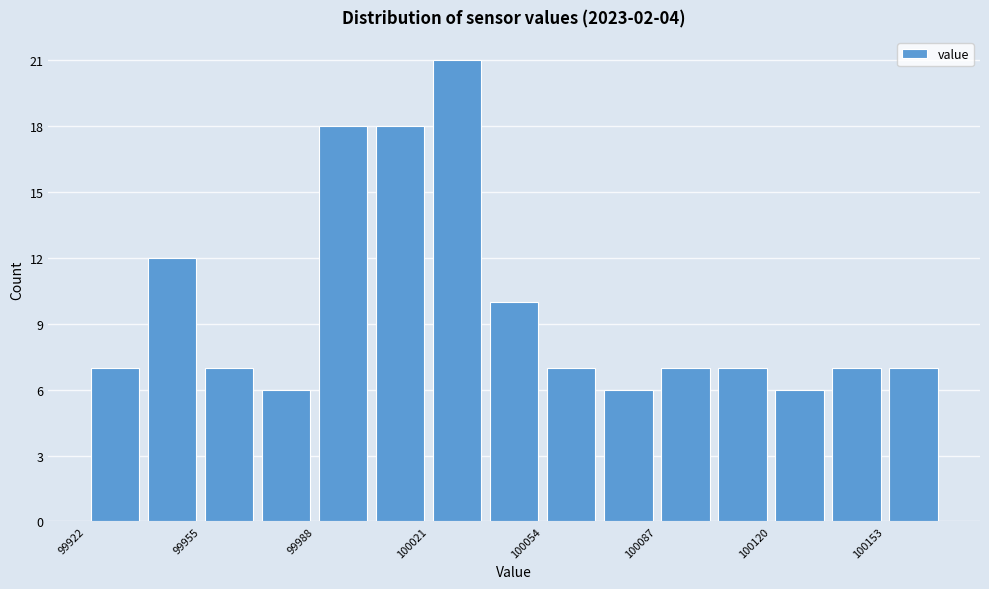

Read against the x-axis, roughly where is the centre of the tallest bar?

100030